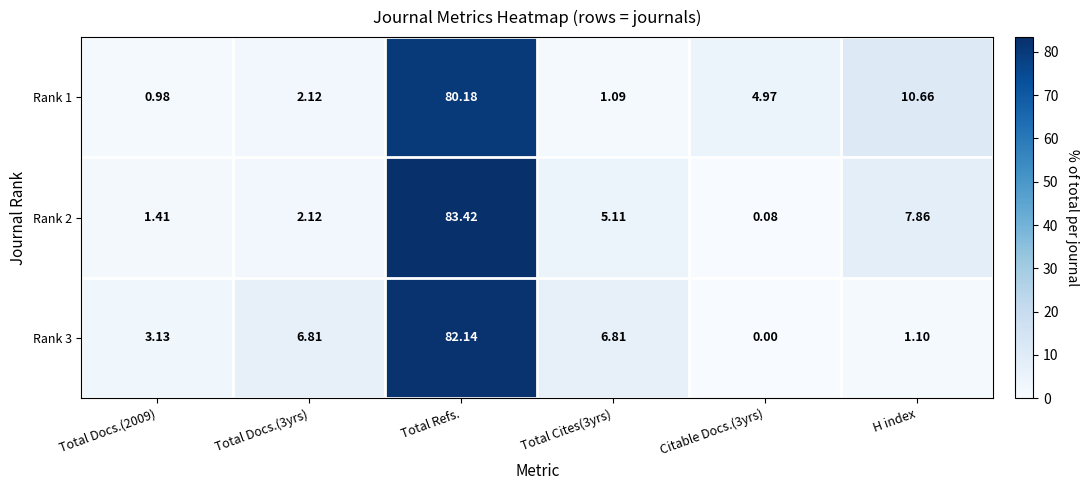

At which category is the sum across all series the highest?

Total Refs.